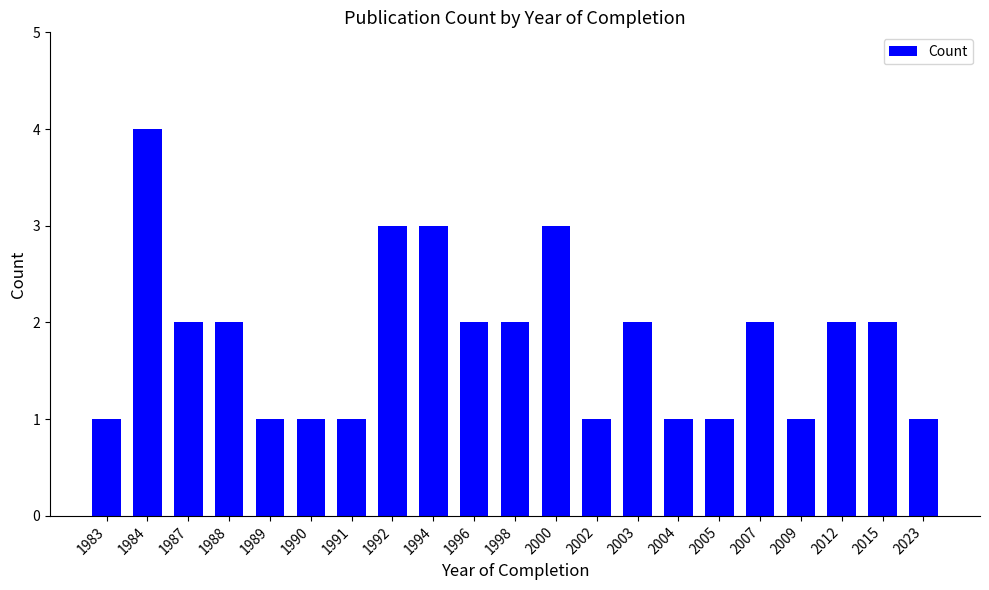

Which label corresponds to the largest value in the chart?

1984